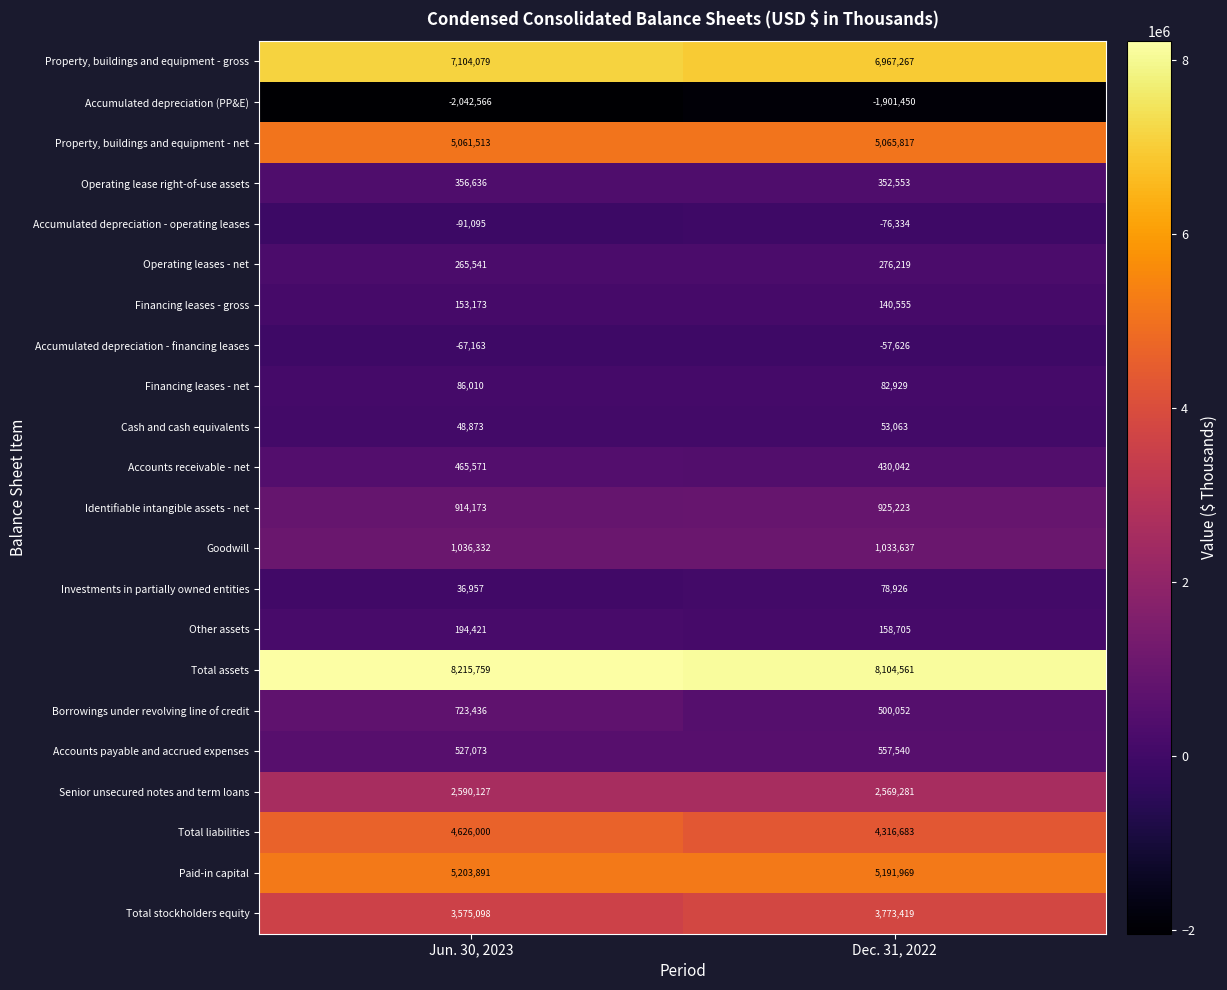

What is the approximate value of Accounts receivable - net at Dec. 31, 2022, to the nearest 50?

430050